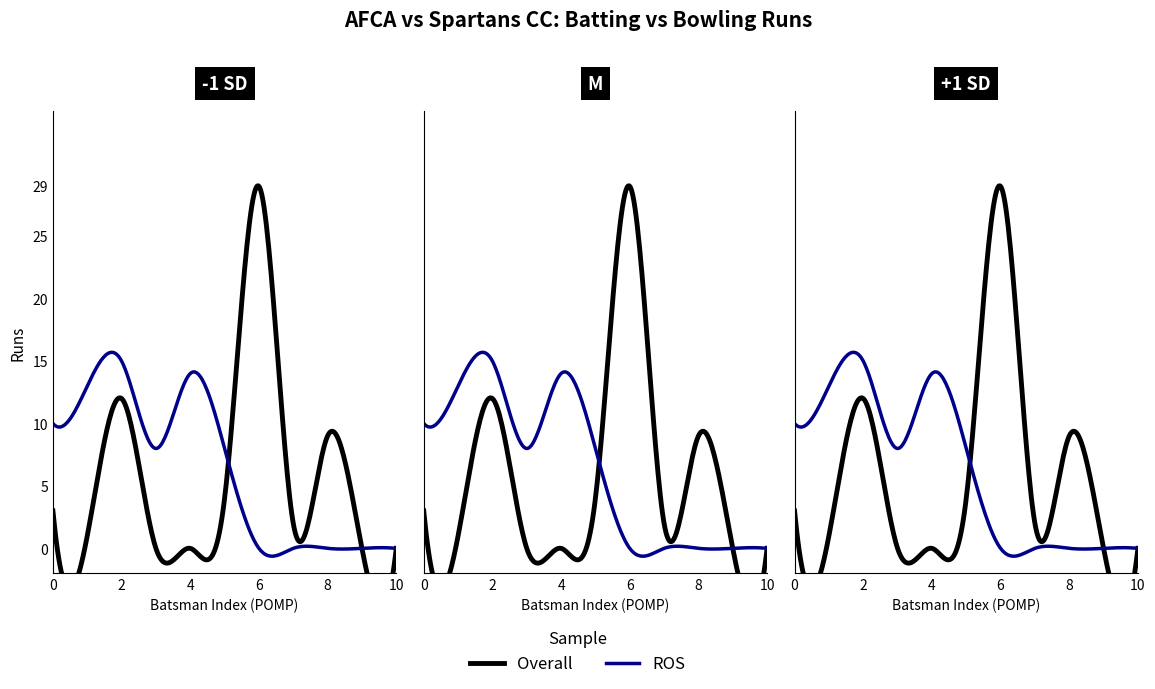

How many data points in Overall are above 2?

5